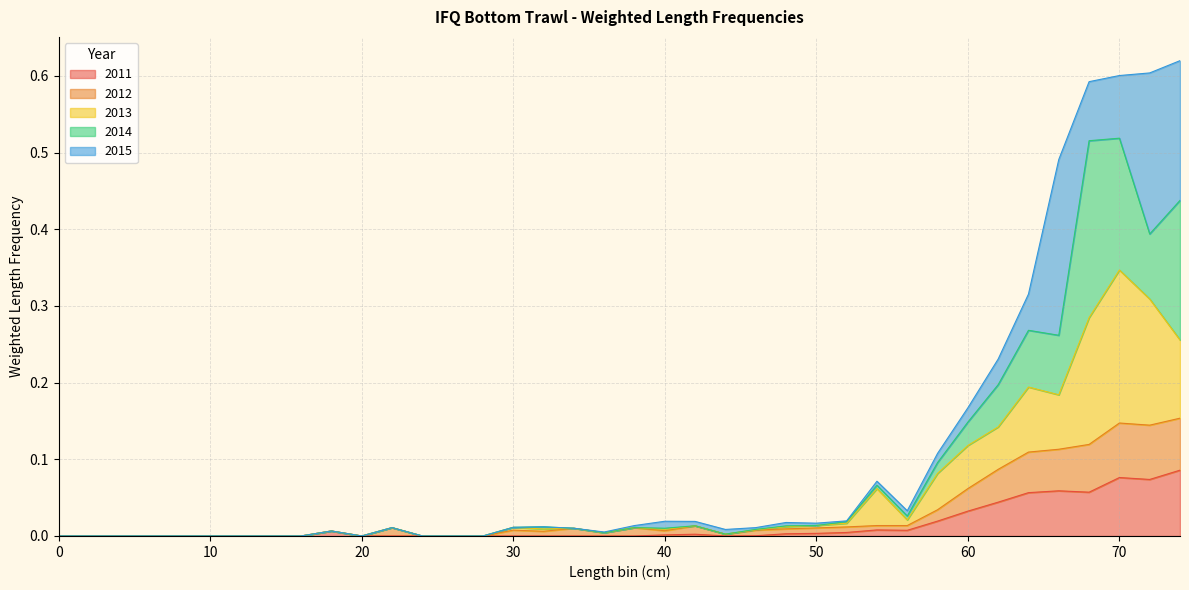

Does the chart display data point markers on the line(s)?

No